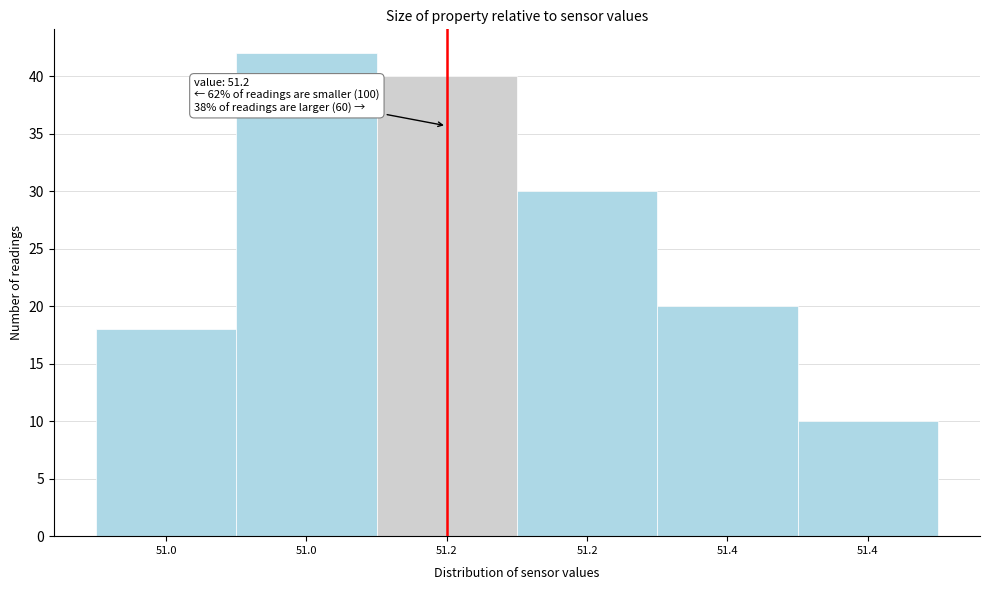

How many data points are less than 30?

3